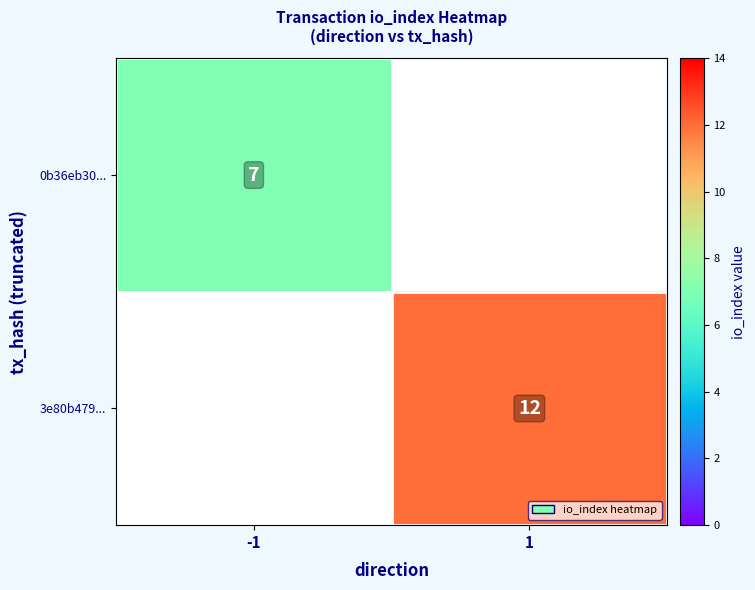

The value of 3e80b479... at 1 is 5.4. True or false?

False